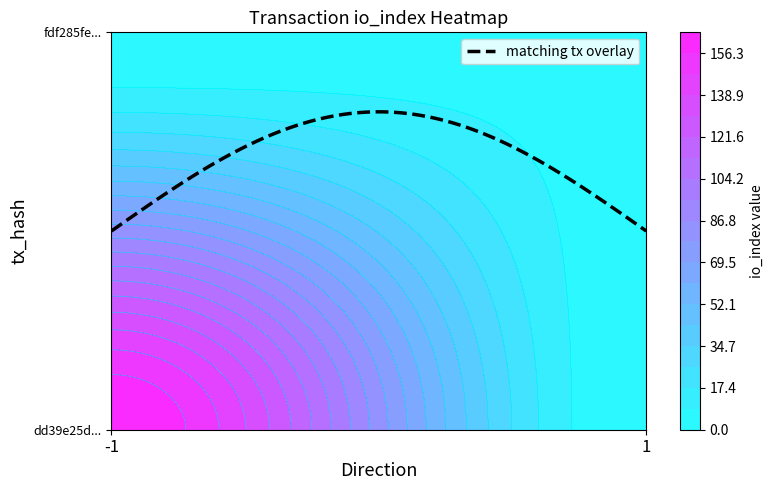

Count the dd39e25db509d648329d010b663da41dd6c1ea7 values in the range -1 to 165.

2